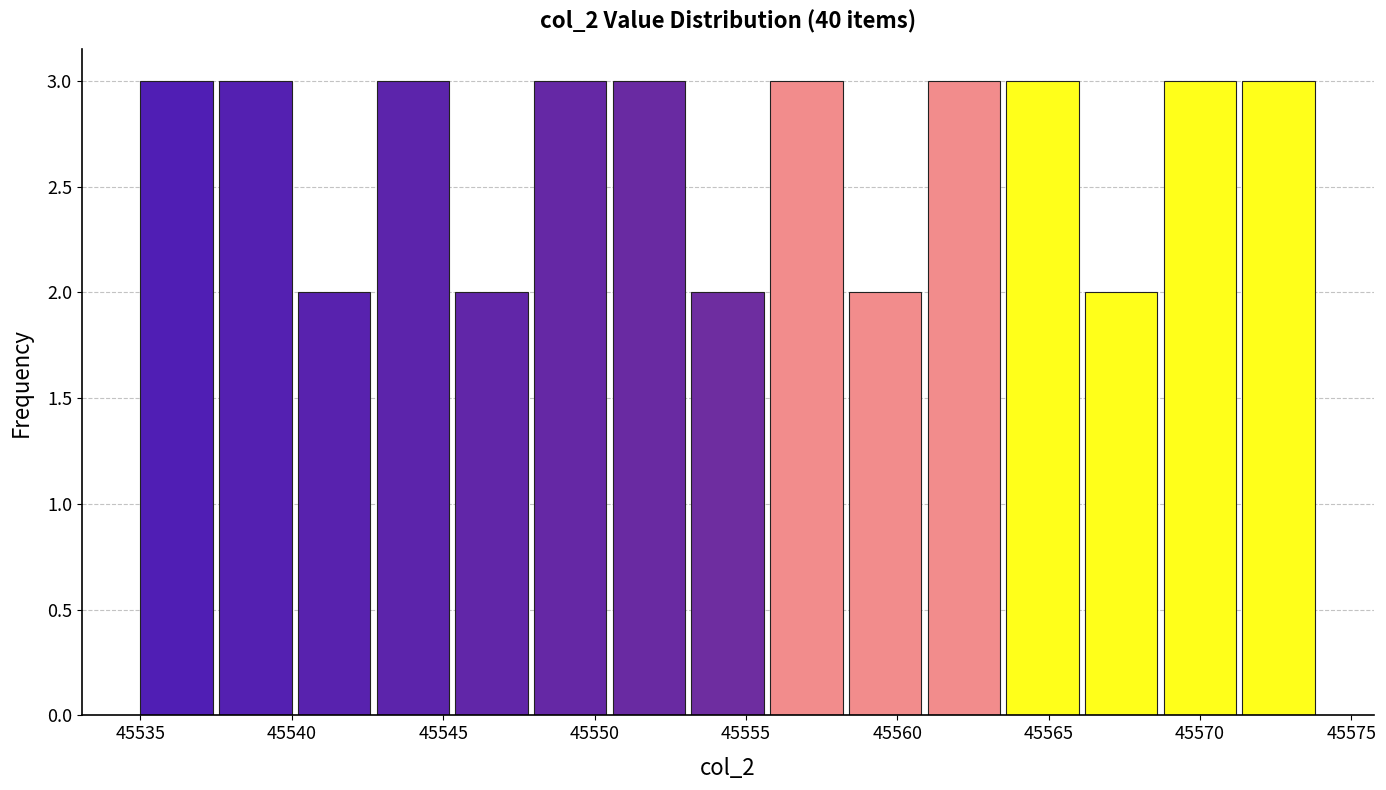

What is the height of the bar covering 45566.2 to 45568.8 on the x-axis? Neither the bar edges nor the heights are printed on the chart, so give them approximately, as read against the axes.

2